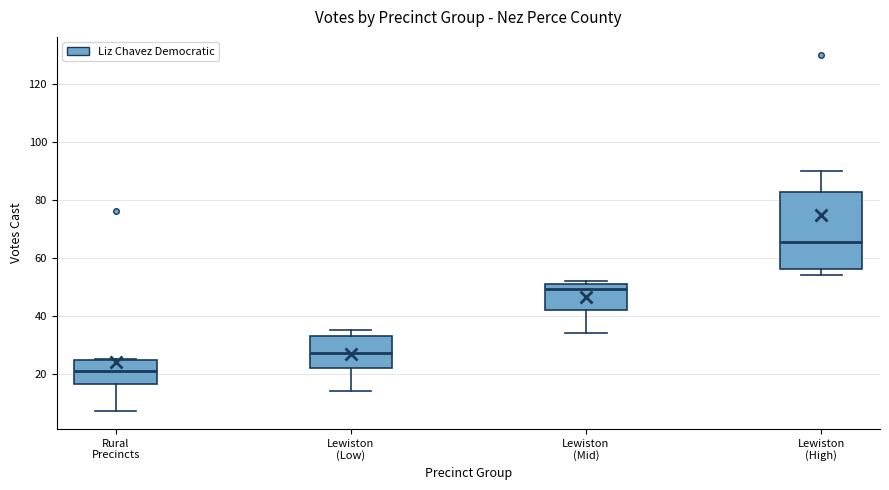

Which box's median line is the highest?

Lewiston (High)